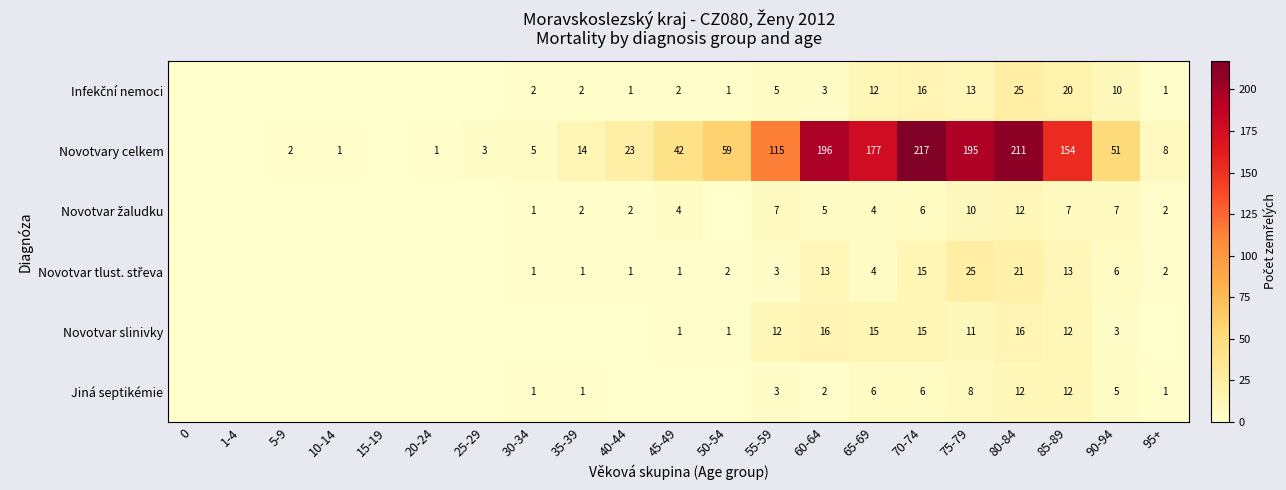

What is the sum of the Jiná septikémie values at 90-94 and 70-74?

11